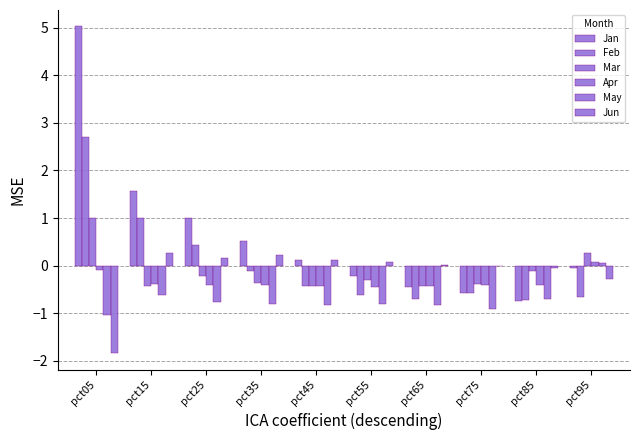

What is the sum of all Jan values?

6.2